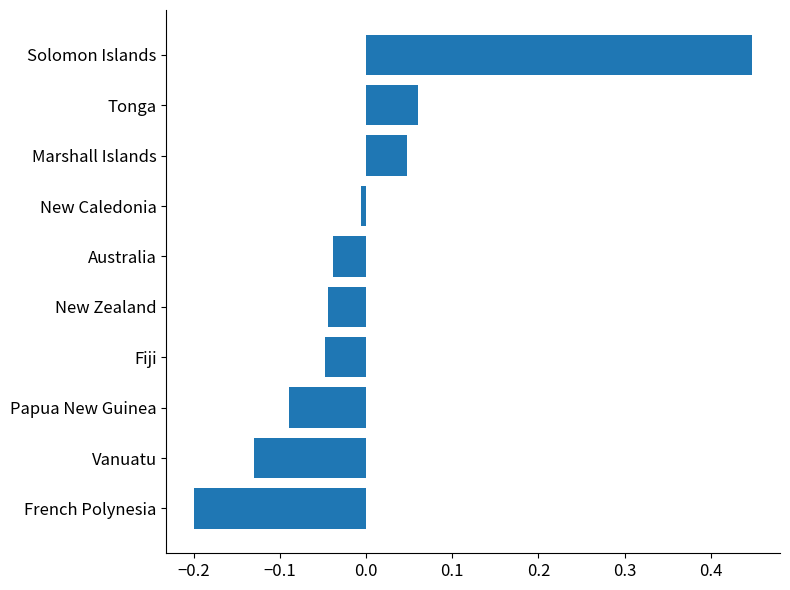

Which has a higher value, Marshall Islands or New Caledonia?

Marshall Islands